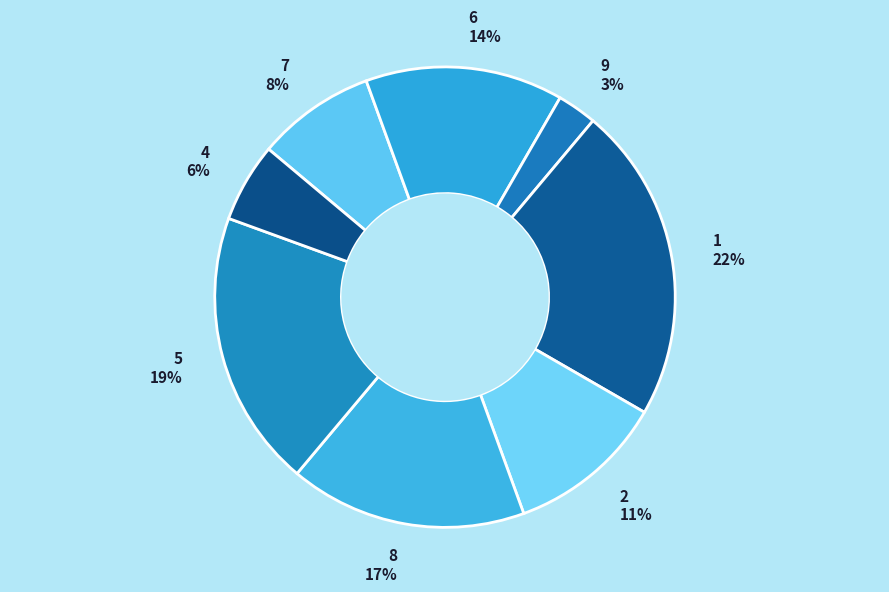

Between 4 6% and 5 19%, which is larger?

5 19%